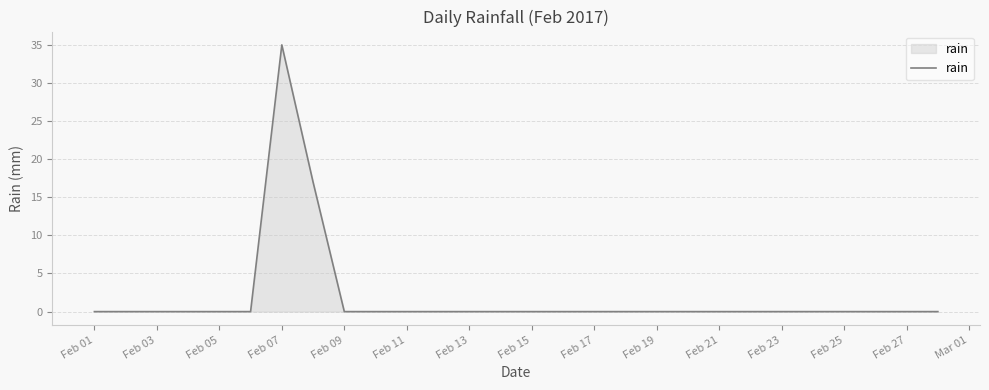

Reading right to left, transcribe all the data shown in this chart.

0	0	0	0	0	0	0	0	0	0	0	0	0	0	0	0	0	0	0	0	17	35	0	0	0	0	0	0